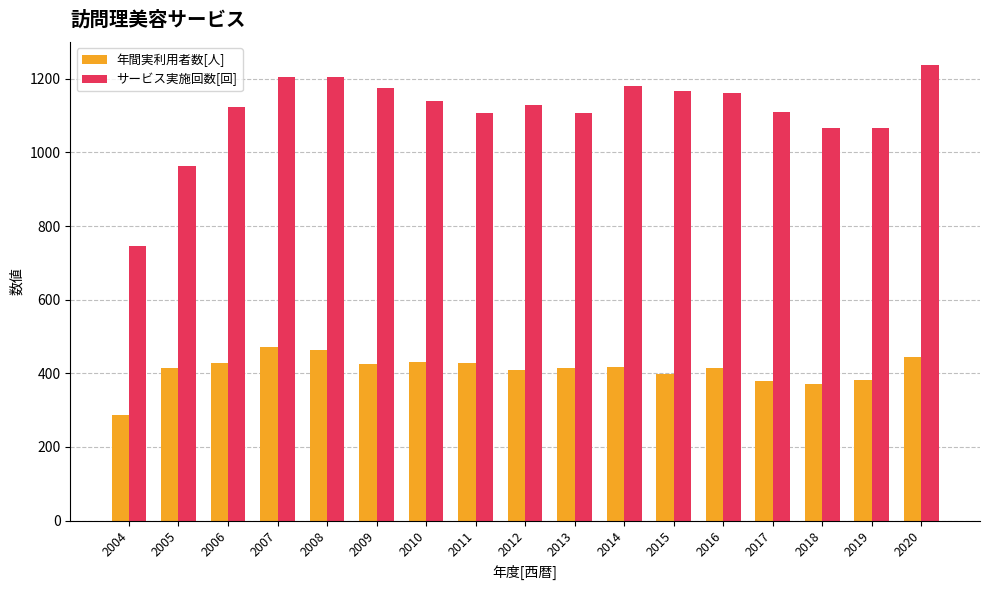

What are all the series names shown in the legend?

年間実利用者数[人], サービス実施回数[回]